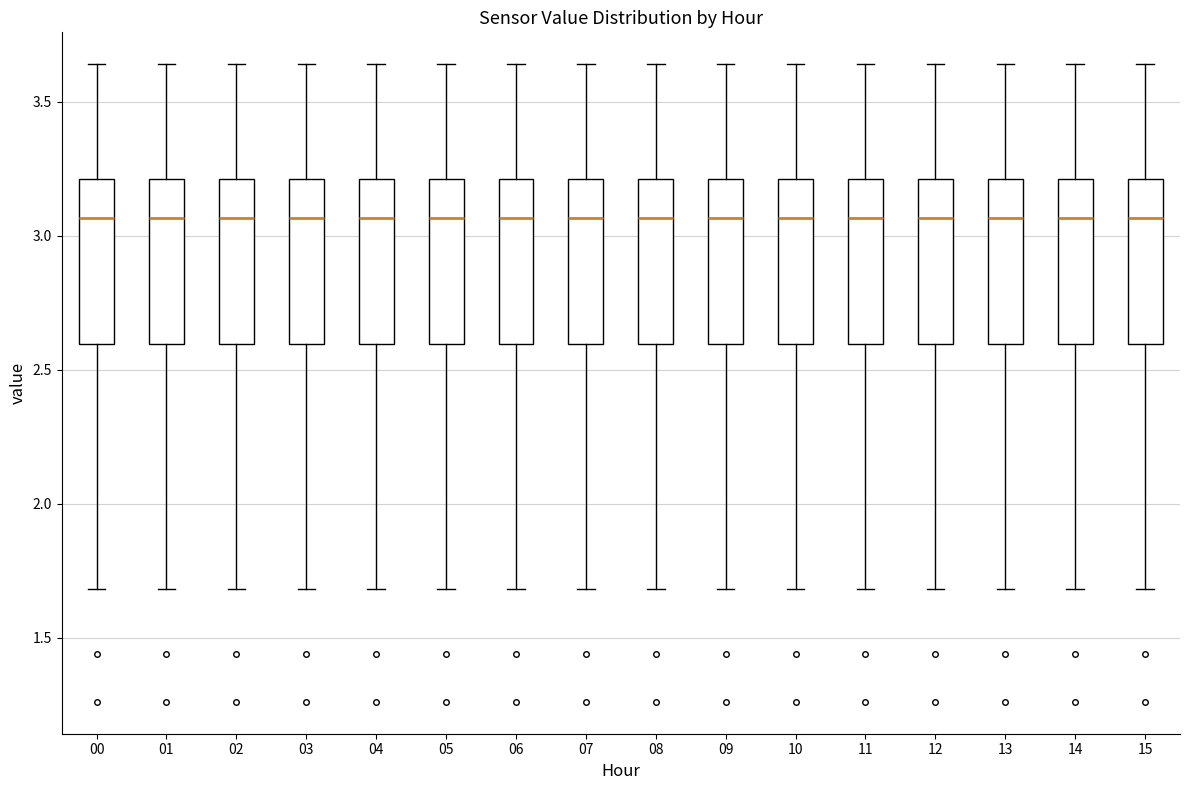

Where is the lower edge of the box at x = 00 on the y-axis? The values are not printed on the chart, so give them approximately, as read against the axis.

2.60